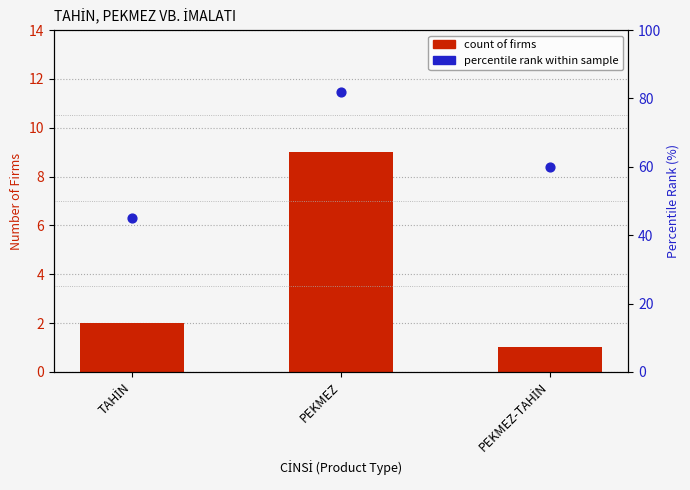

Which series has the largest Y range (max minus min)?

percentile rank within sample